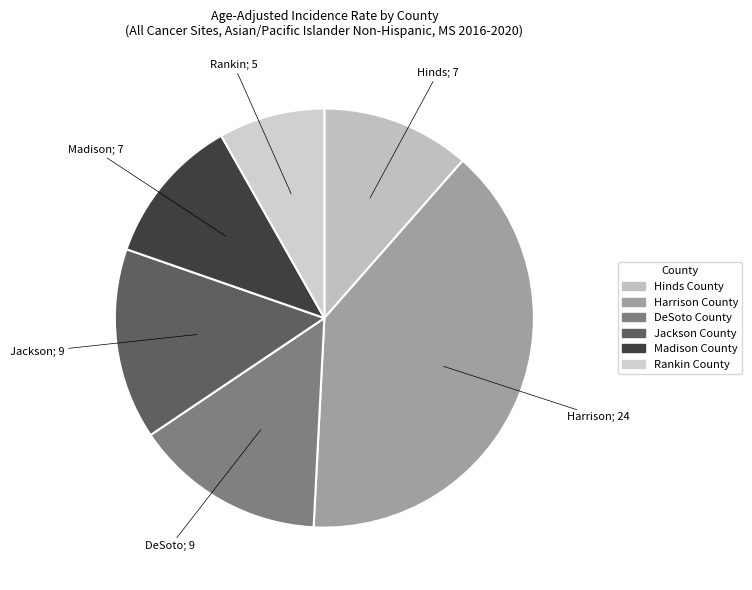

Is it true that Hinds County is 5% of the pie?

False